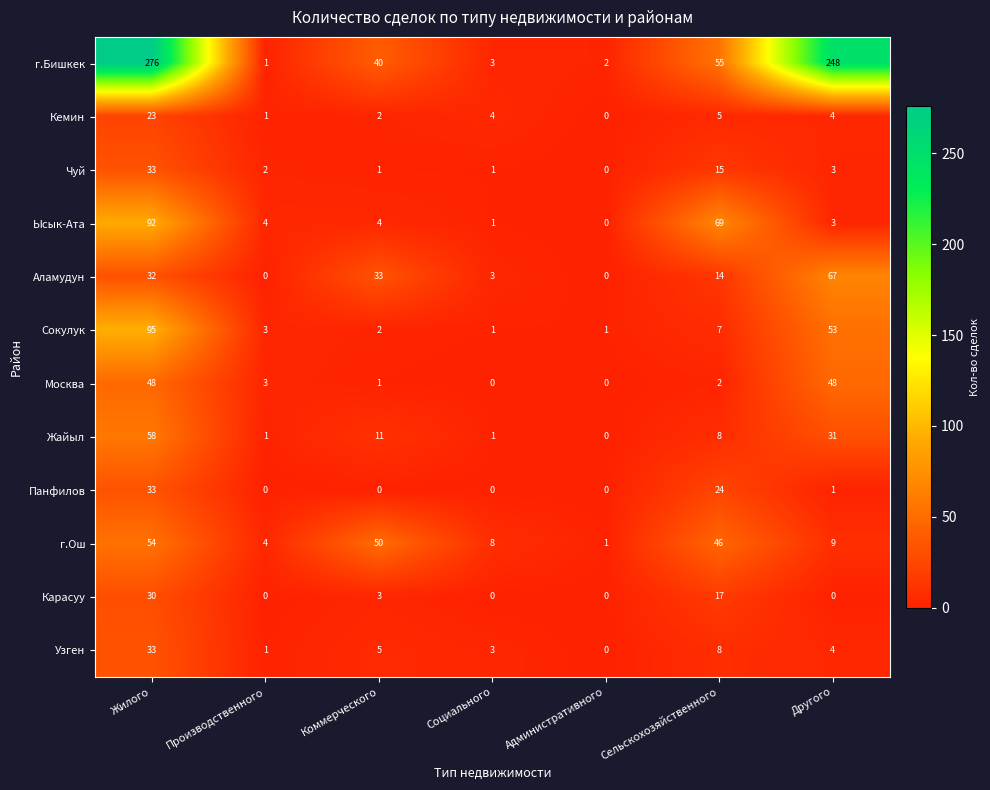

What is the difference between the maximum and minimum values in the Чуй series?

33